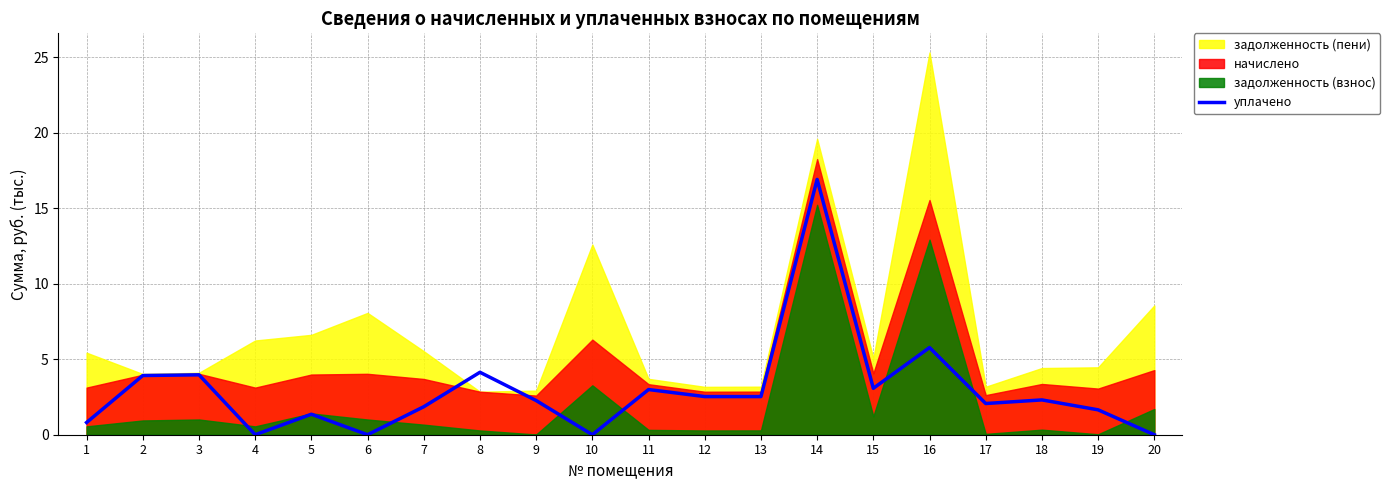

At which label is the value closest to 8?

16